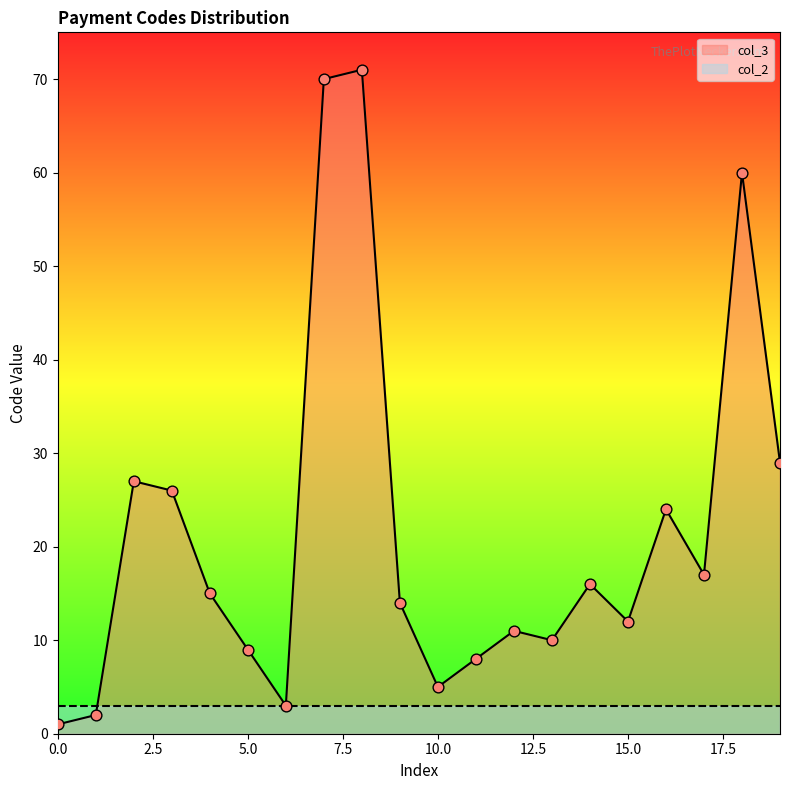

True or false: col_3 has a value of 9 at 5.0.

True